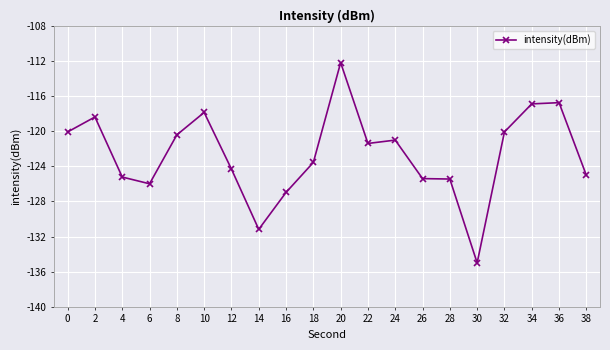

True or false: the data shows -194.5 at 12.

False